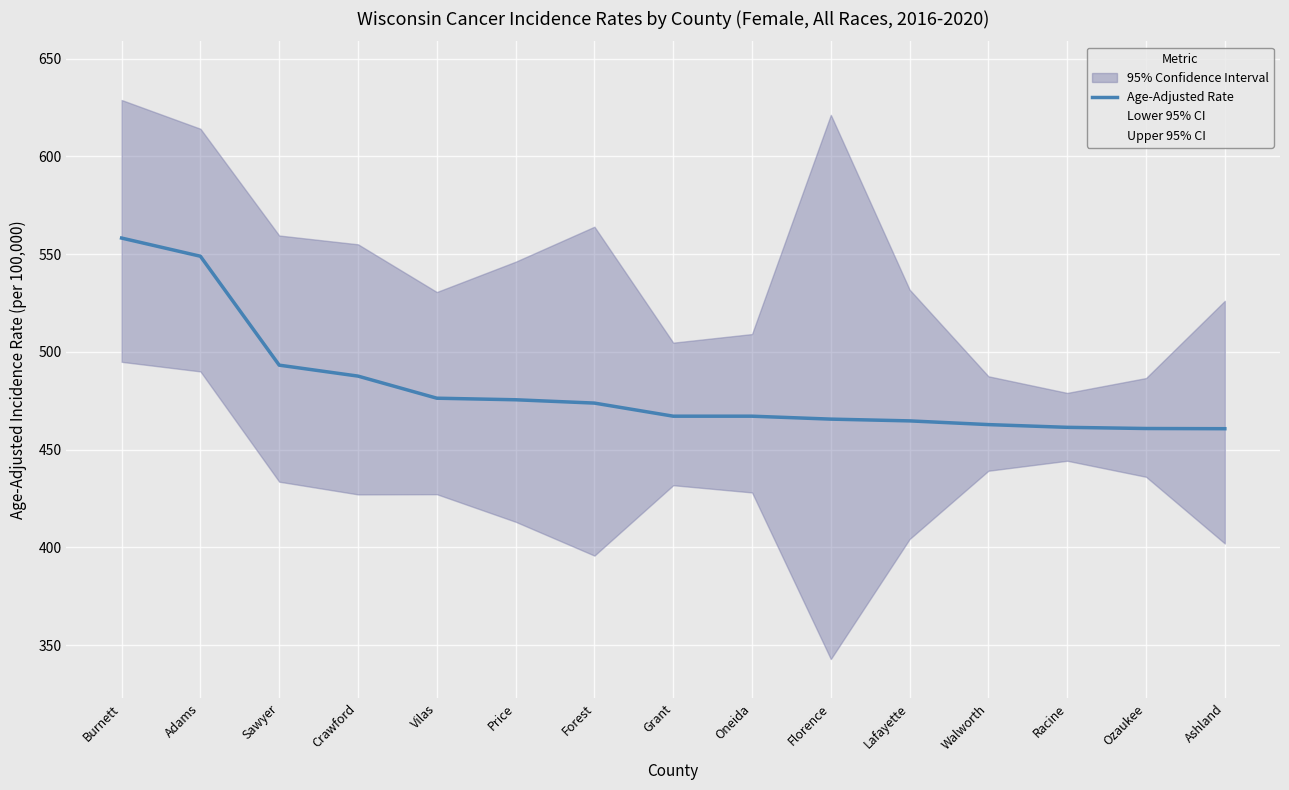

True or false: Lower 95% CI and Age-Adjusted Rate cross at least once.

False